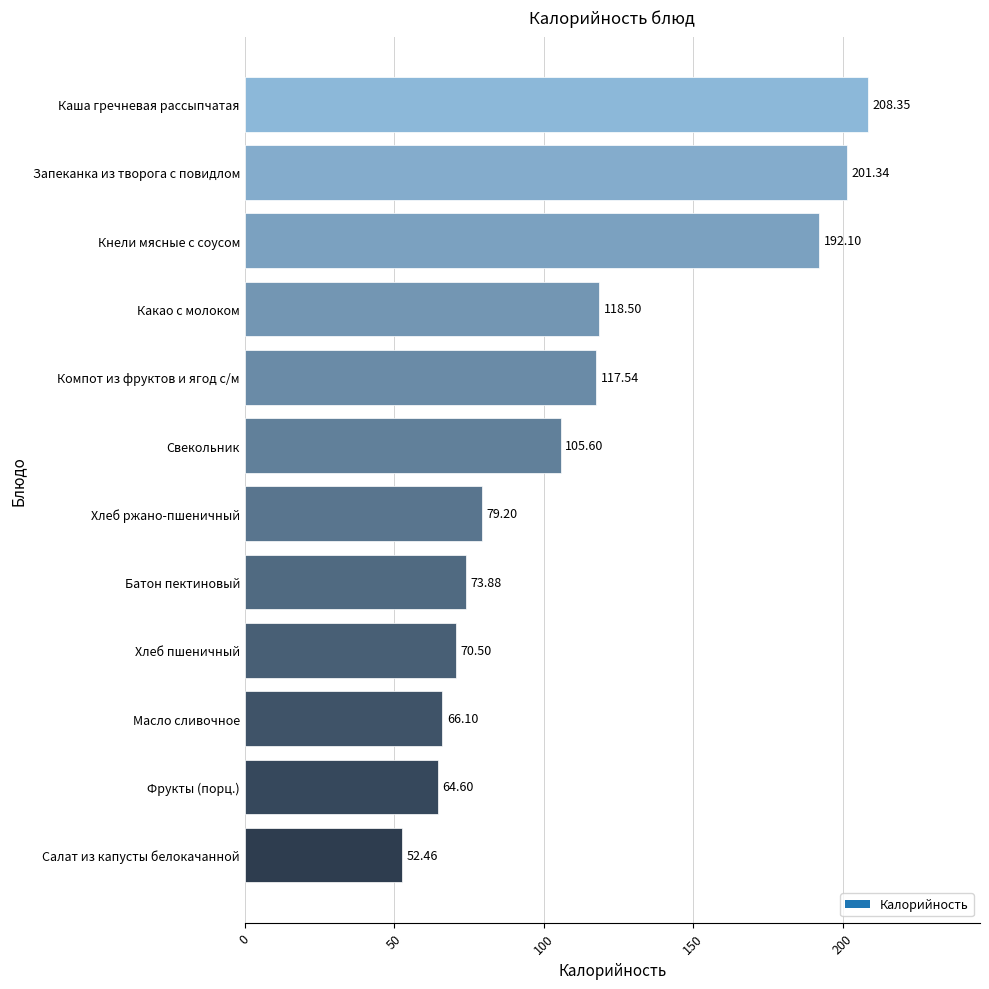

Rank the categories by value from highest to lowest.

Каша гречневая рассыпчатая, Запеканка из творога с повидлом, Кнели мясные с соусом, Какао с молоком, Компот из фруктов и ягод с/м, Свекольник, Хлеб ржано-пшеничный, Батон пектиновый, Хлеб пшеничный, Масло сливочное, Фрукты (порц.), Салат из капусты белокачанной